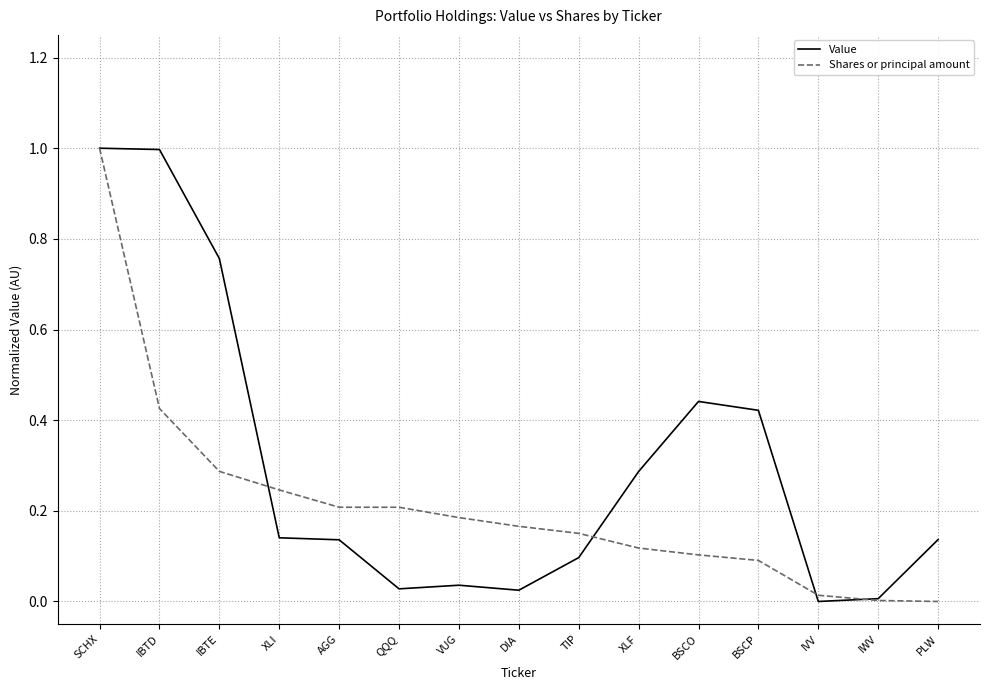

At how many categories does at least one series exceed 0?

15